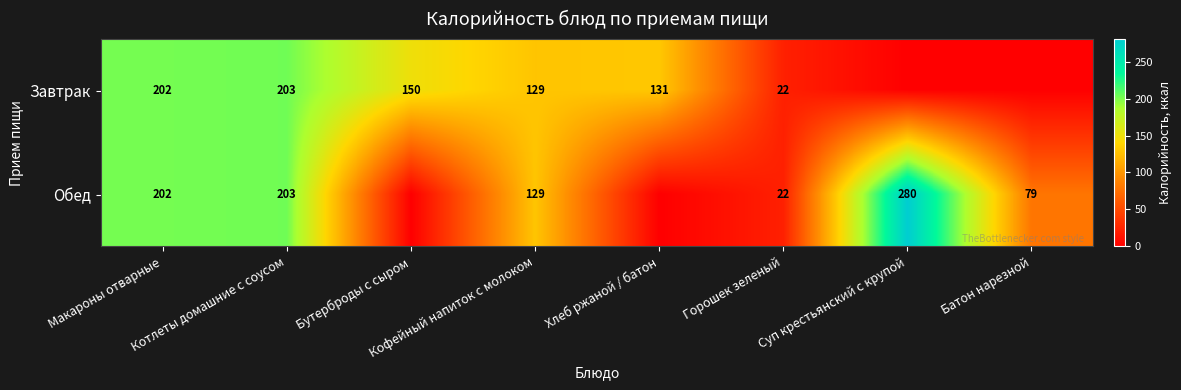

What is the total value across all series at Кофейный напиток с молоком?

258